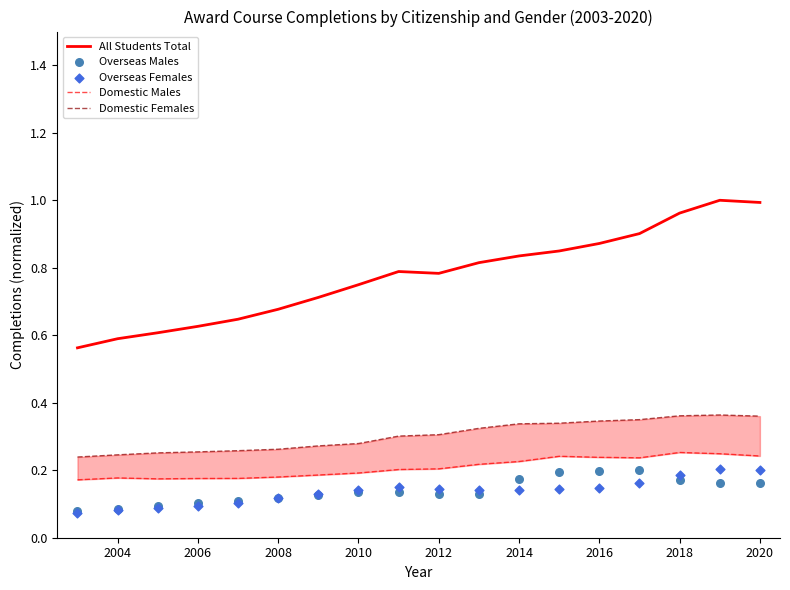

Which series reaches the minimum Y coordinate?

Overseas Females